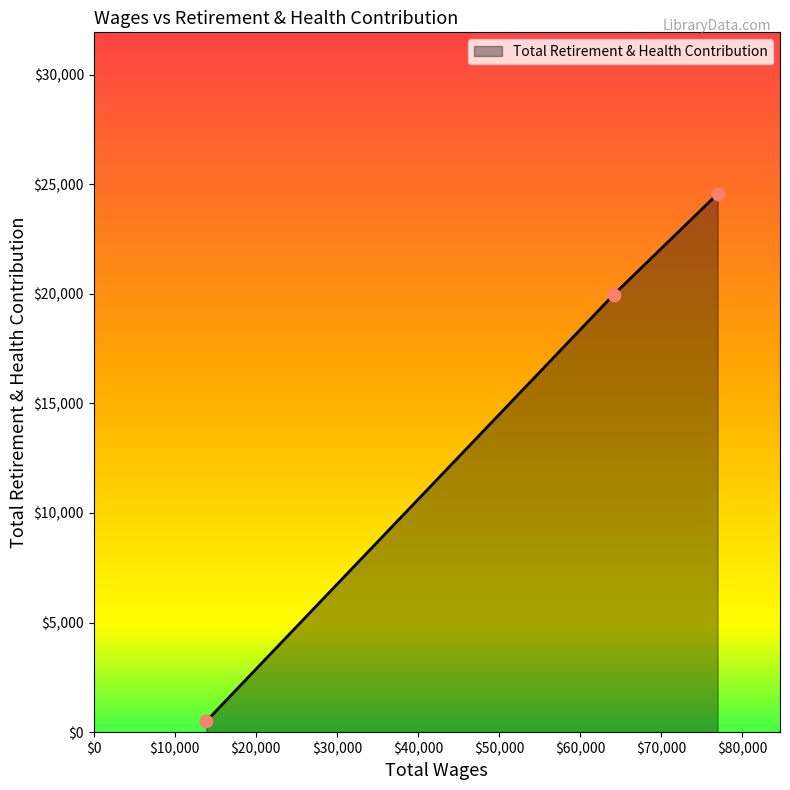

What is the difference between the maximum and second lowest values?

4595